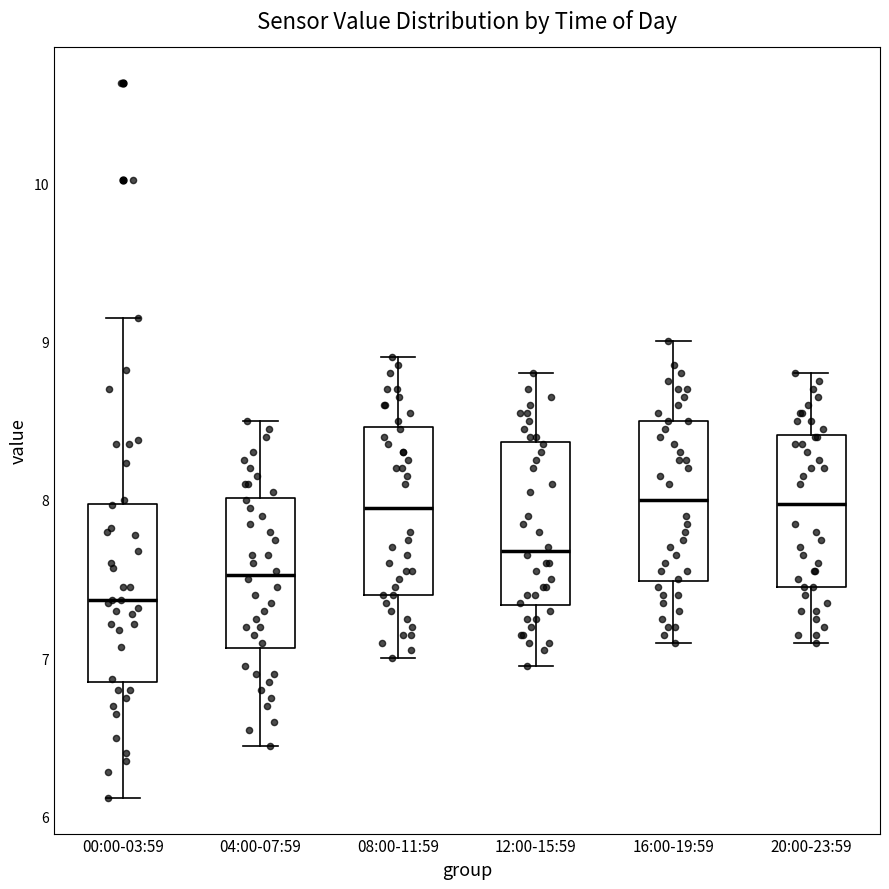

Where does the median line of the box for 16:00-19:59 sit on the y-axis? The values are not printed on the chart, so give them approximately, as read against the axis.

8.0